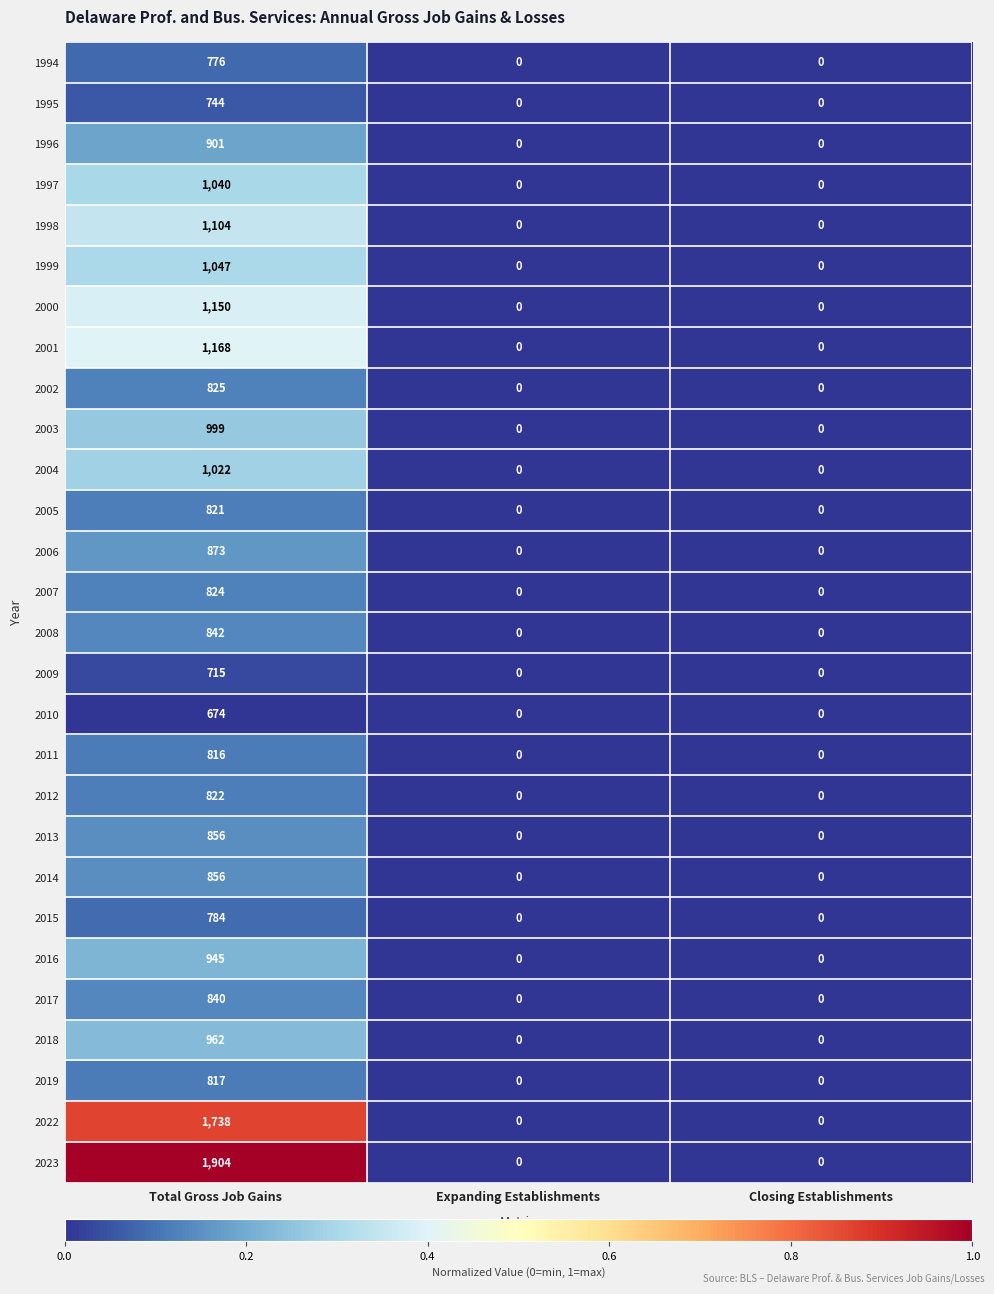

True or false: 2006 has a value of 873 at Total Gross Job Gains.

True